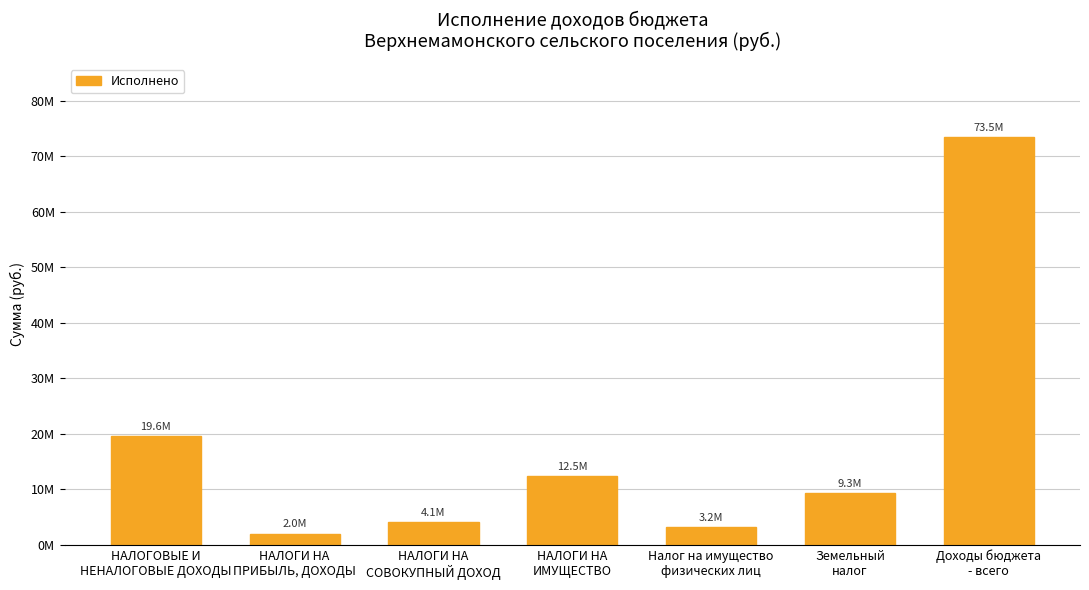

Reading left to right, extract all data points from this chart.

19599061.2	2017875.9	4070040.7	12457787.6	3190153.3	9267634.3	73472703.8